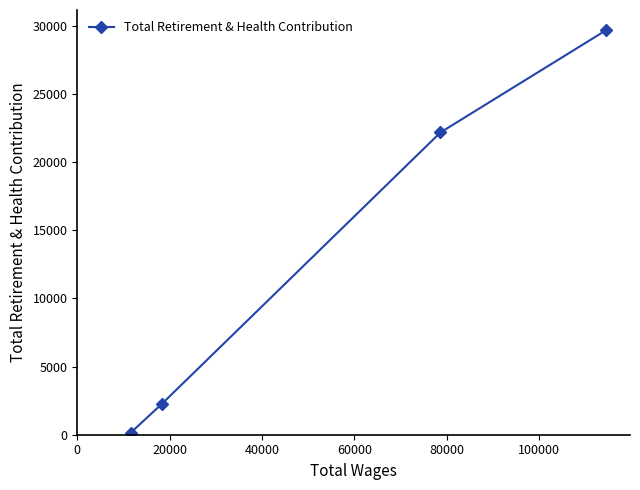

True or false: the data has more than 0 interior local peaks.

False